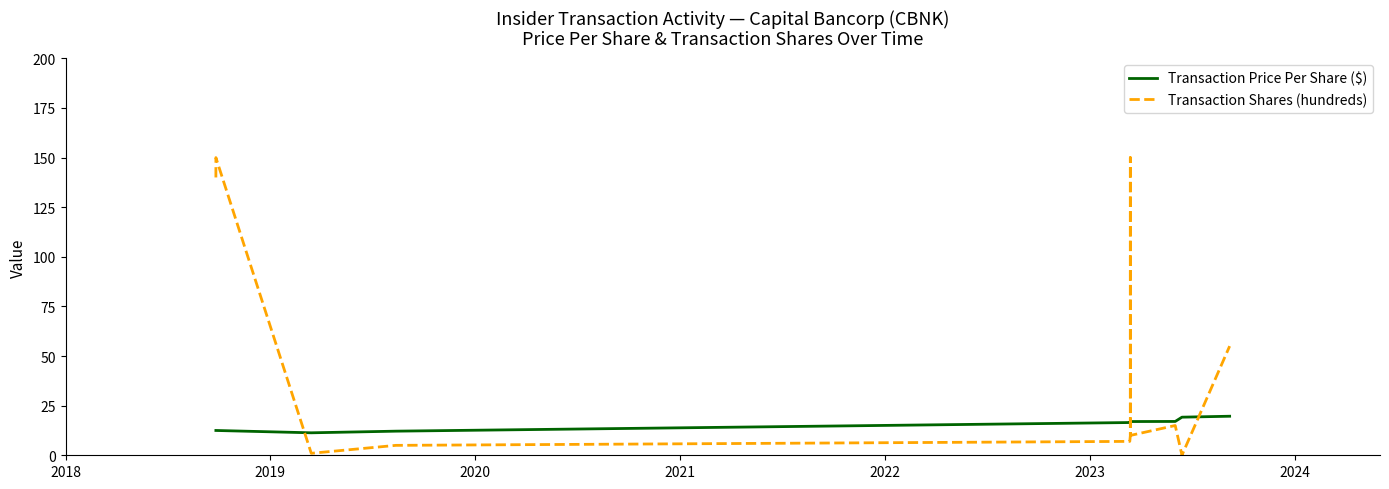

Is it true that Transaction Shares (hundreds) equals 8.2 at 2021?

False